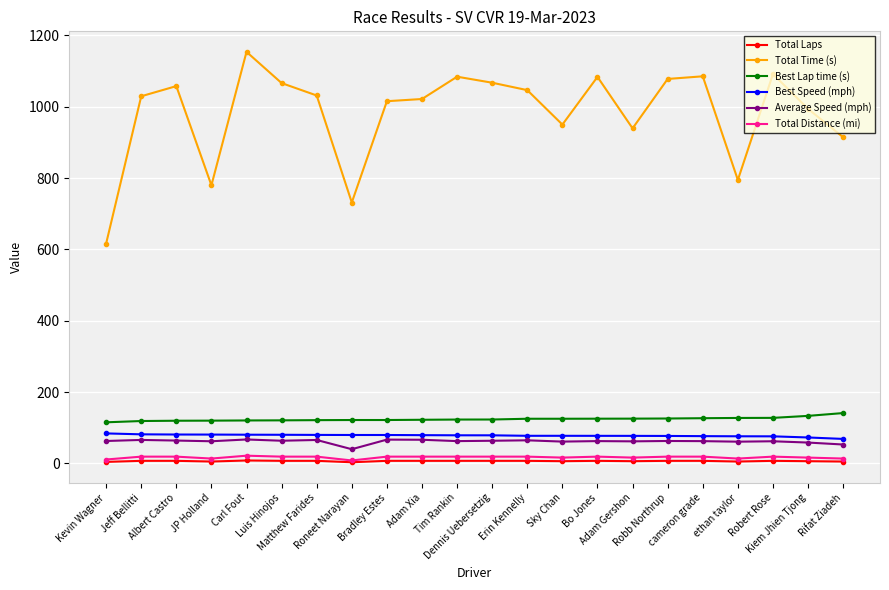

Where does the Total Distance (mi) series first go above 18?

Jeff Bellitti